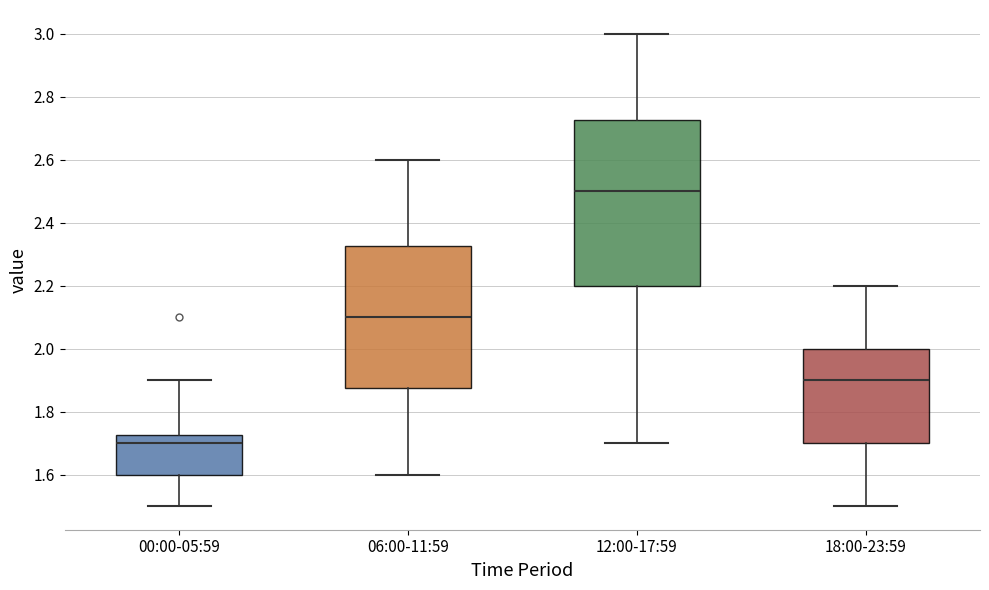

Comparing the boxes themselves (not the whiskers), which one is the tallest?

12:00-17:59